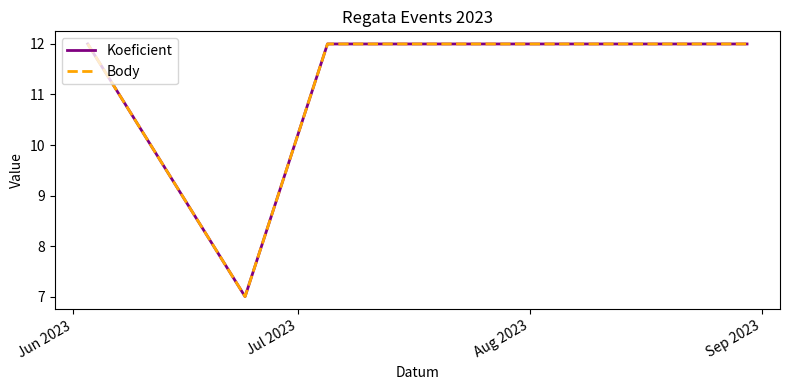

Is this an area chart (filled region under the line)?

No